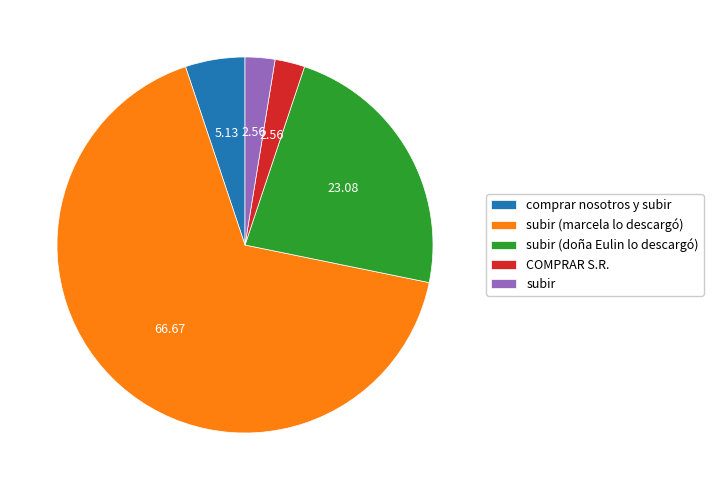

Is comprar nosotros y subir the majority of the pie?

No